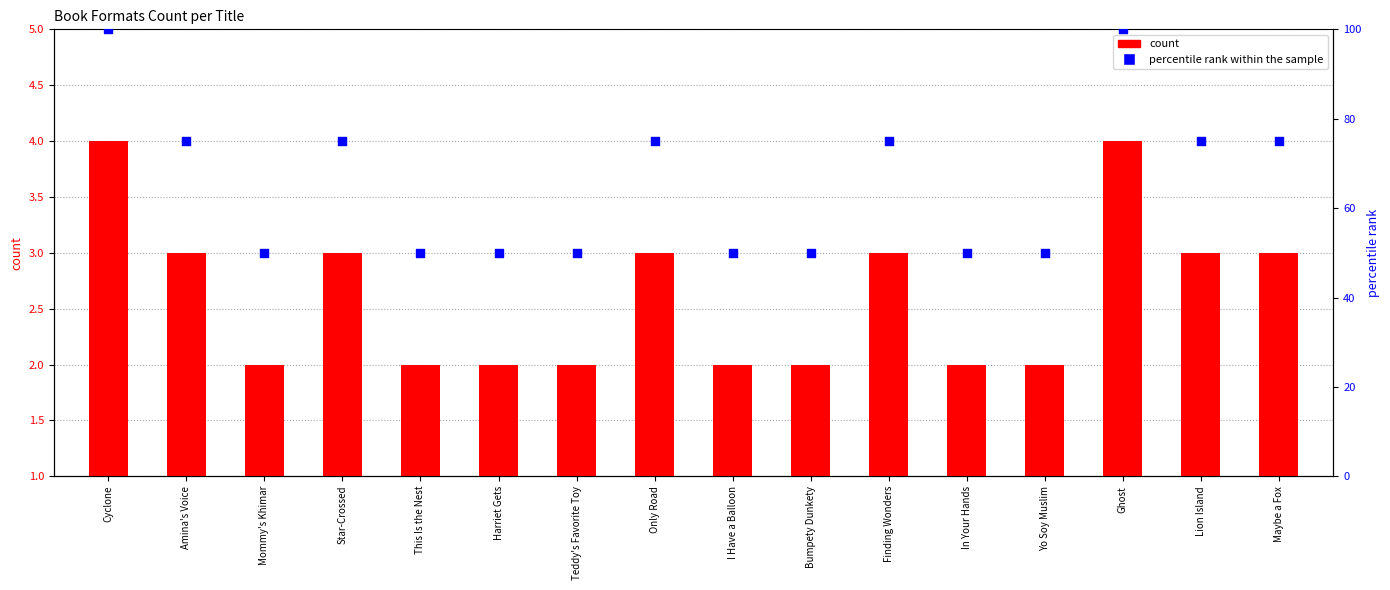

Which series has the largest total across all categories?

percentile rank within the sample